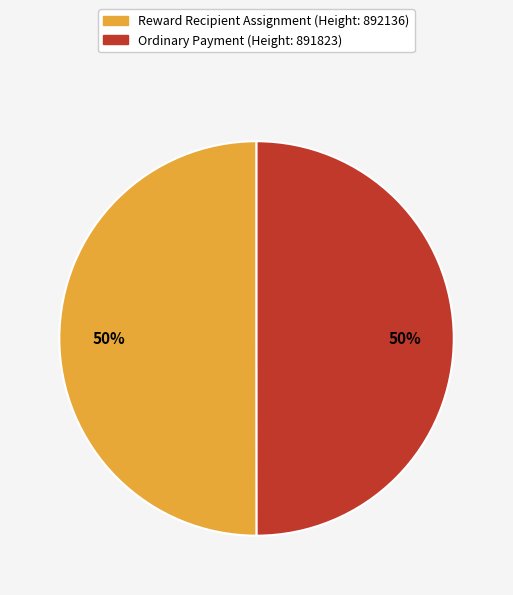

Count the number of slices in the pie.

2